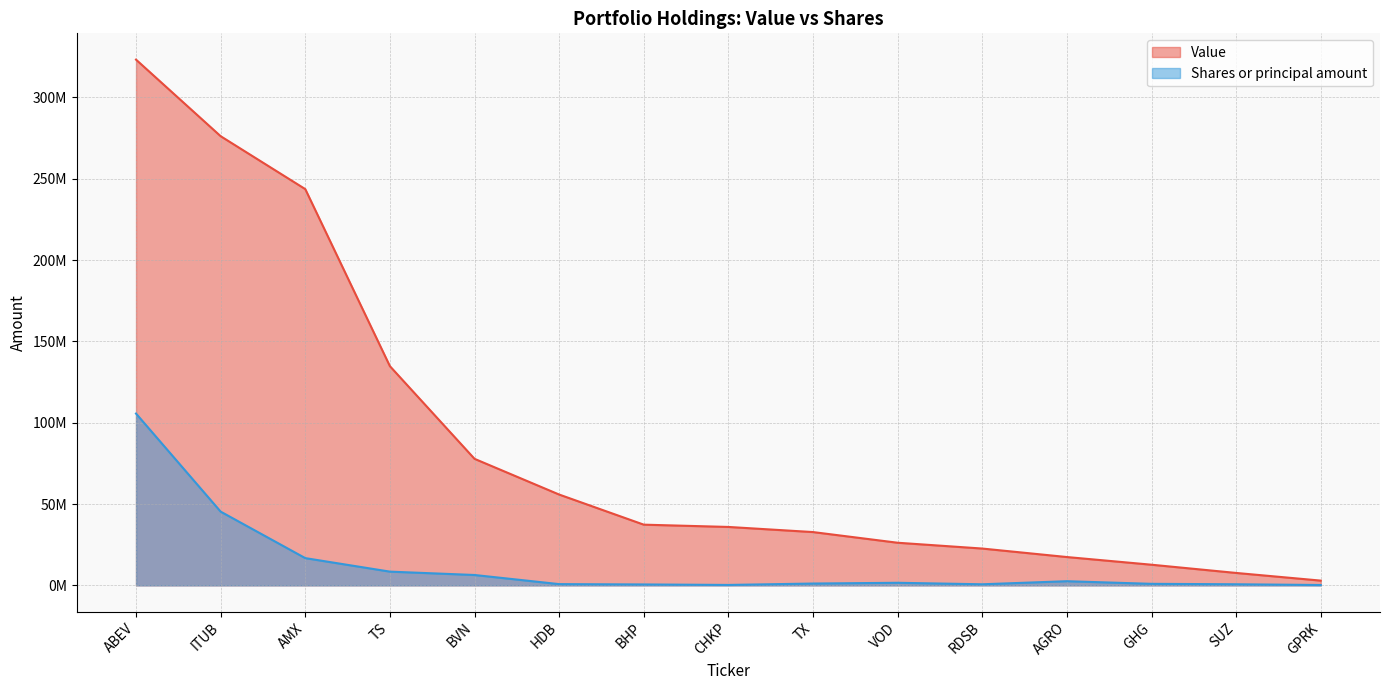

Which category has the highest value across all series?

ABEV